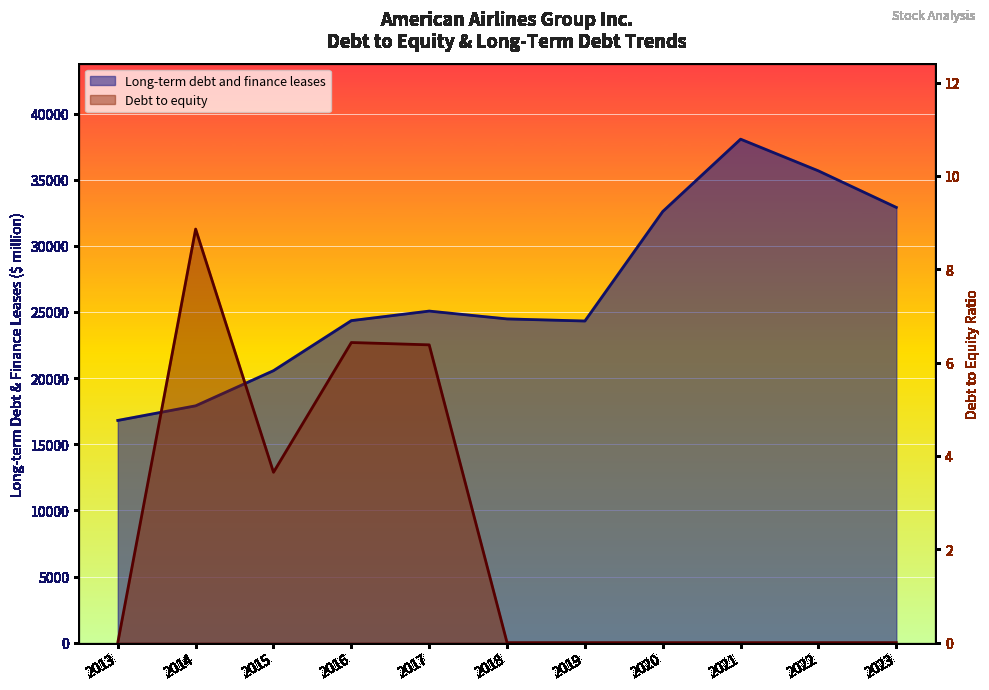

What is the value of the Debt to equity point at the 5th from the left?

6.4